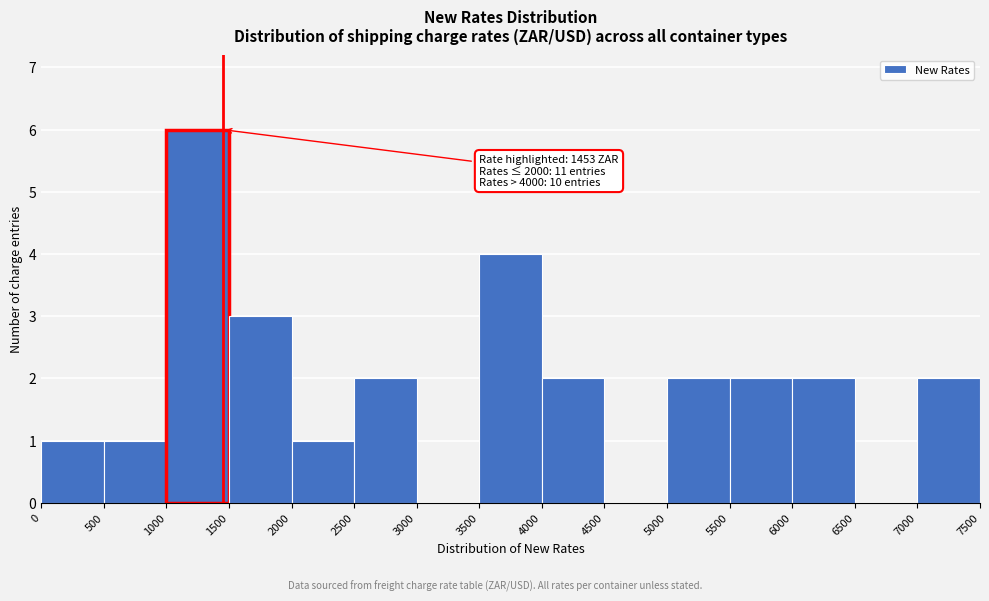

Over which range of the x-axis is the bar tallest?

1000 to 1500